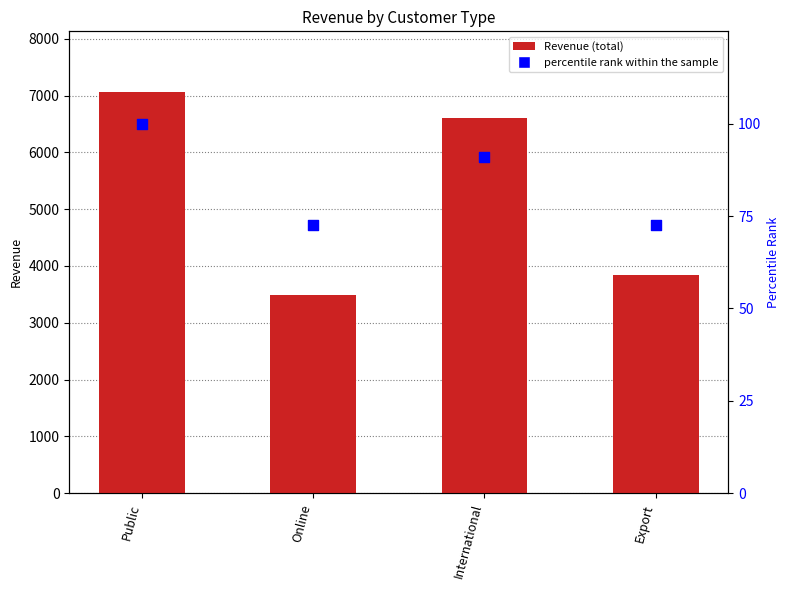

Is the value of percentile rank within the sample at Public greater than the value of Revenue at Public?

No